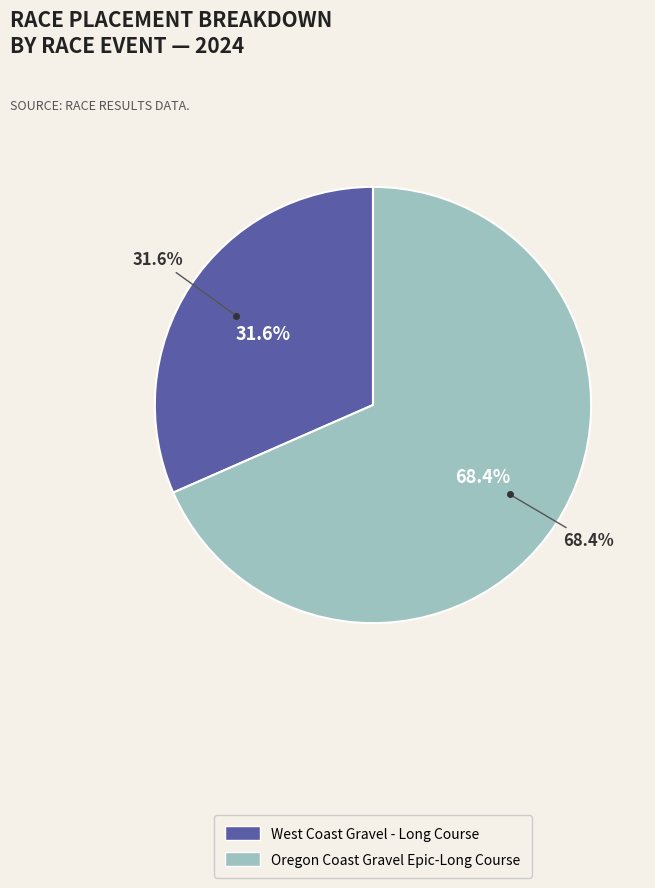

To the nearest percent, what is the combined percentage of Oregon Coast Gravel Epic-Long Course and West Coast Gravel - Long Course?

100%